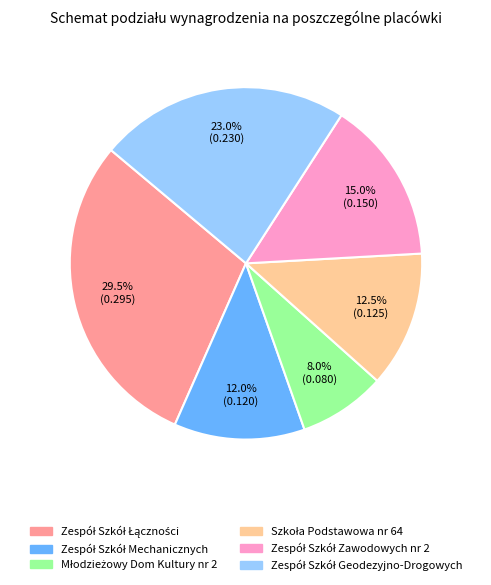

Is there any slice that represents more than half of the pie?

No